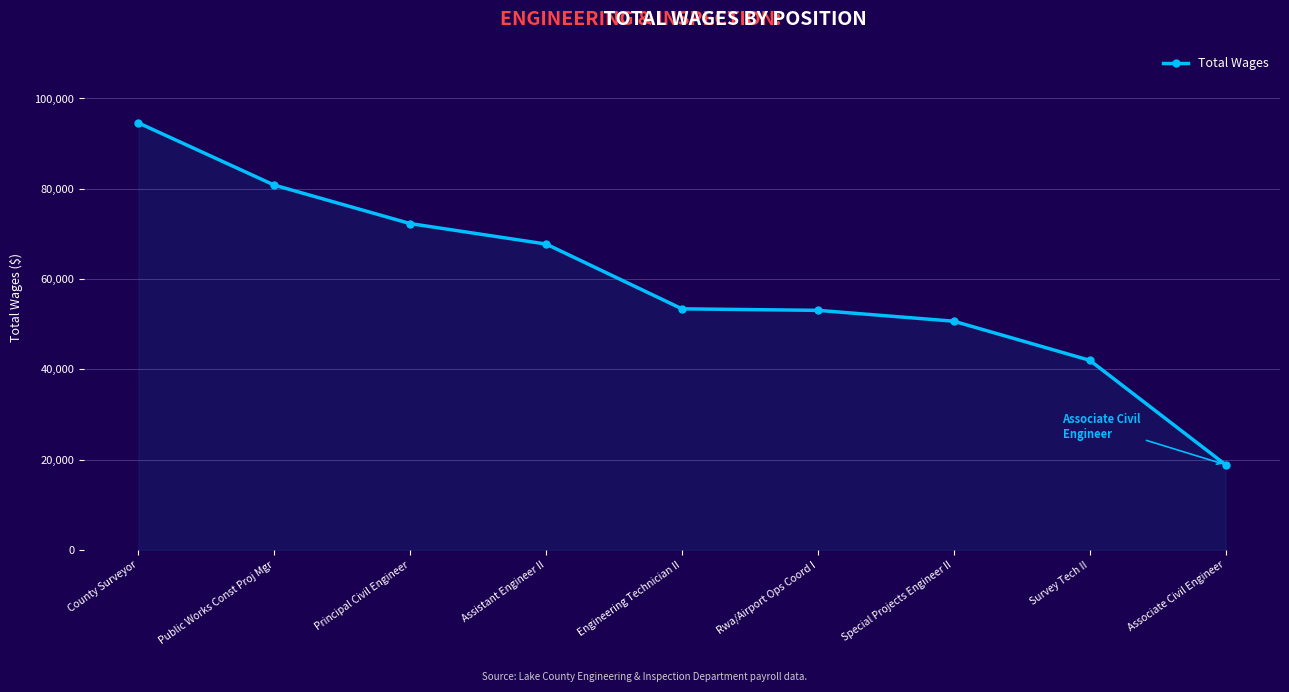

How many values are below 53407?

4